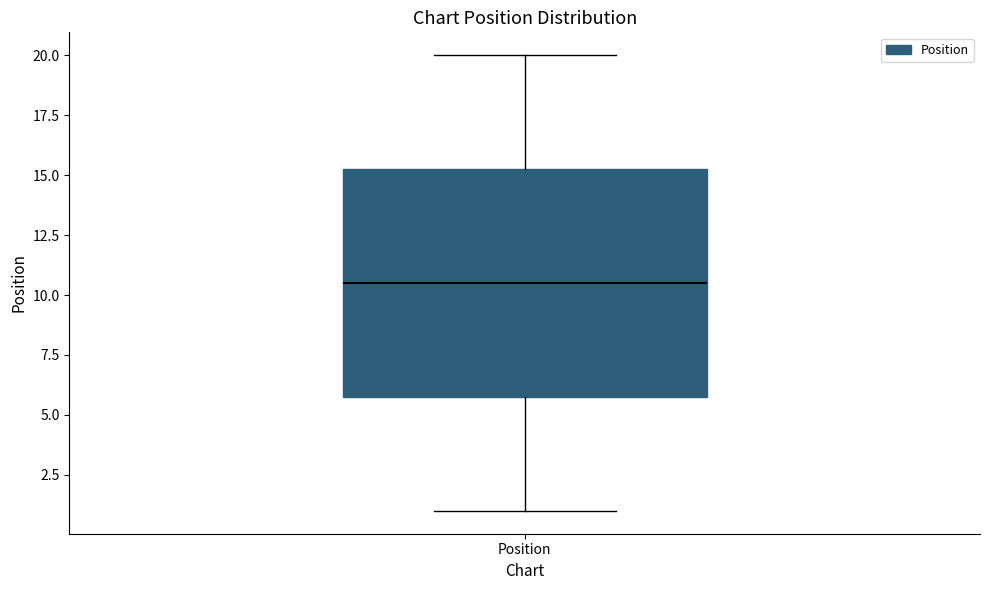

Read this box plot against the y-axis: the position of the median line, the range covered by the box, and the ends of both whiskers. The values are not printed on the chart, so give them approximately, as read against the axis.

median 10.5, box 6.0 to 15.5, whiskers 1.0 to 20.0